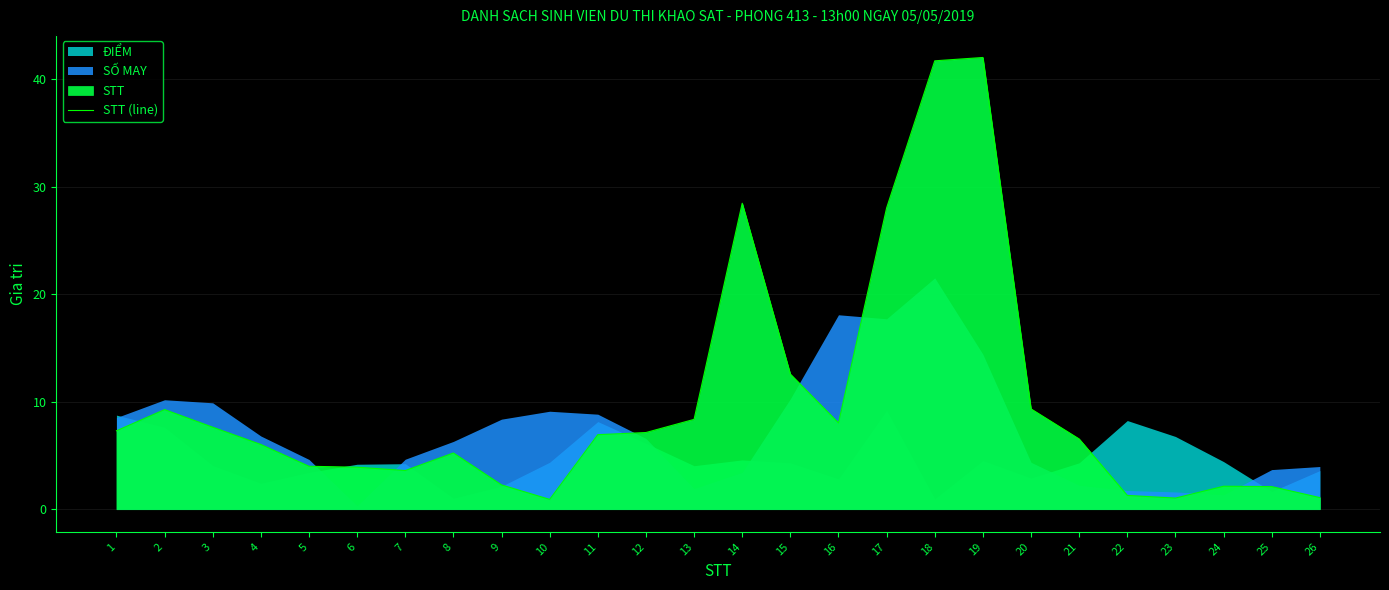

The value at 13 is 4.3. True or false?

False